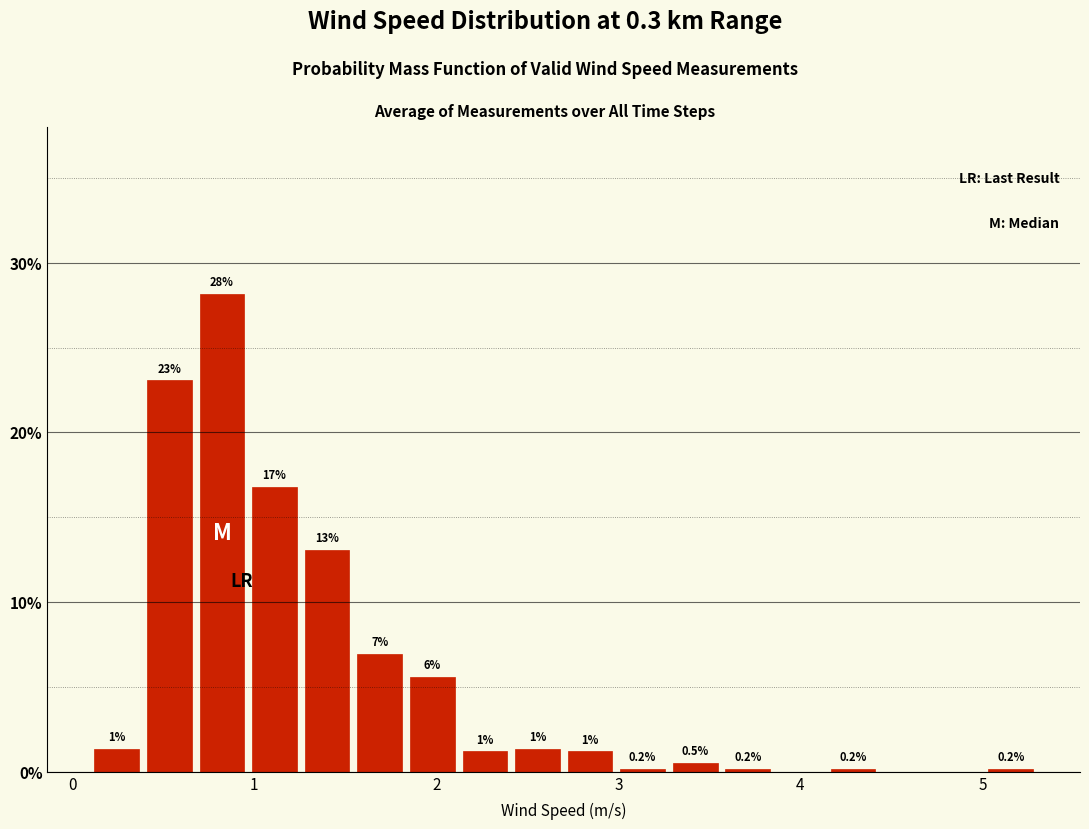

Around what value on the x-axis is the tallest bar? Give the approximate position of its centre, as read against the axis.

0.8